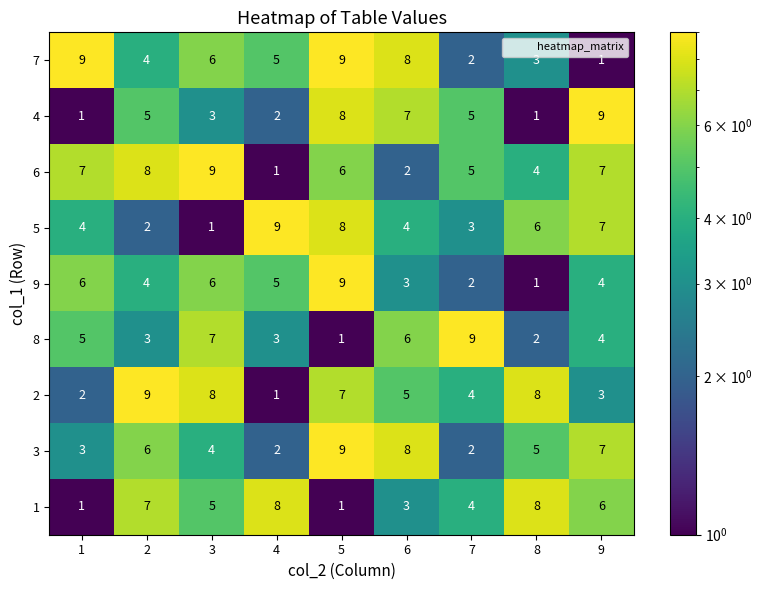

At which category is the sum across all series the highest?

5